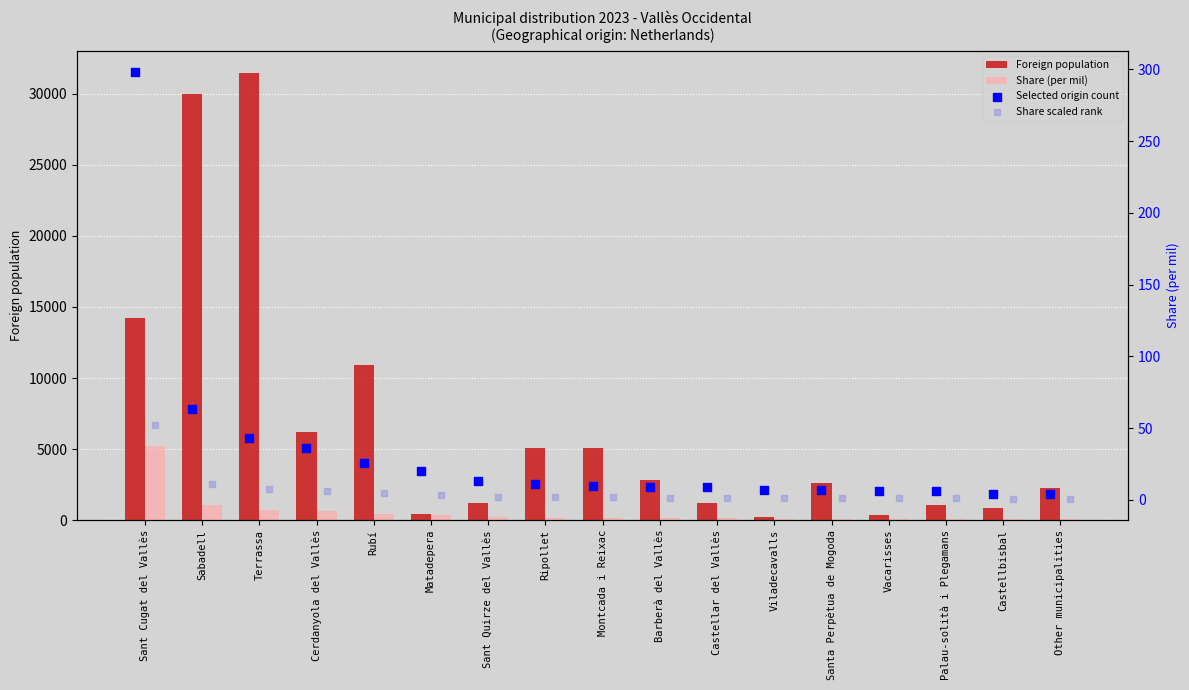

Which series reaches the maximum Y coordinate?

Foreign population